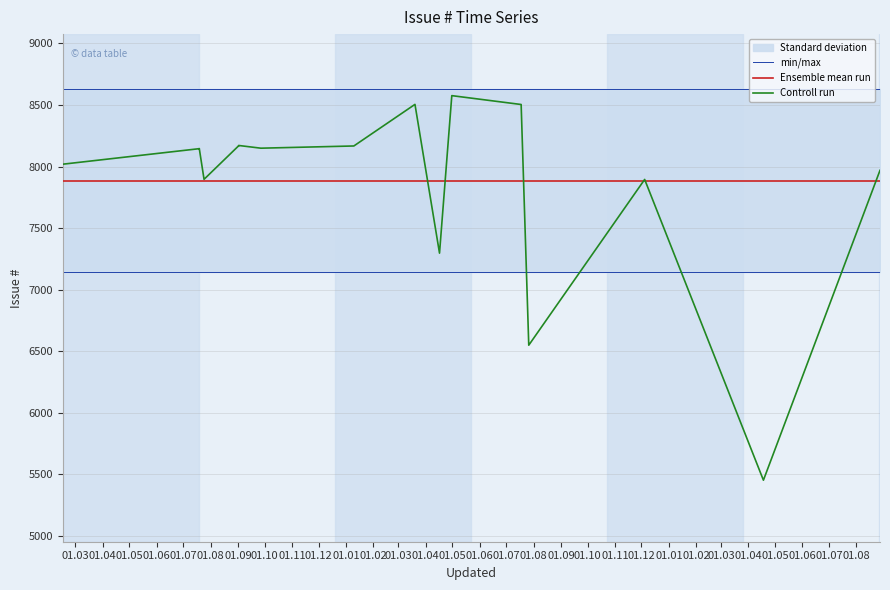

True or false: min/max and Ensemble mean run cross at least once.

False